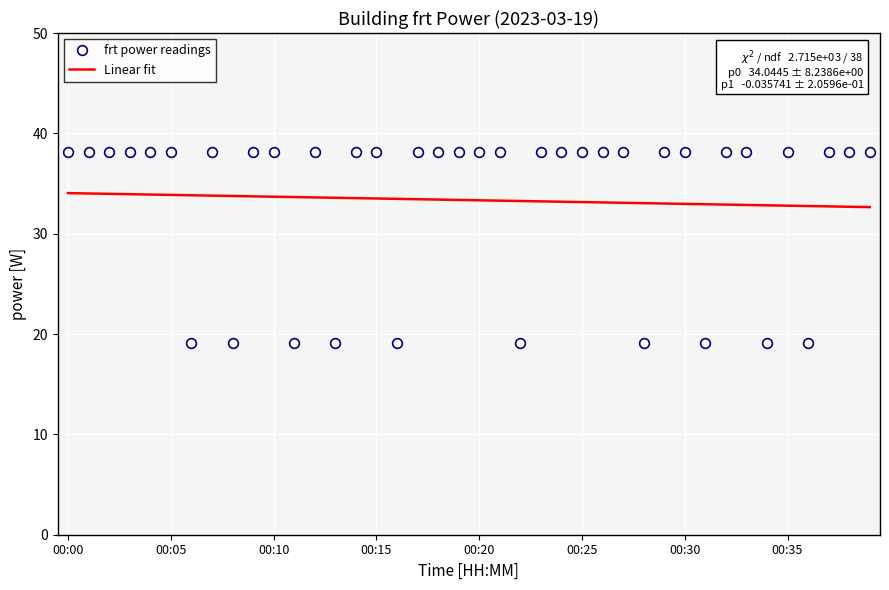

At which category does the chart reach its minimum across all series?

00:06